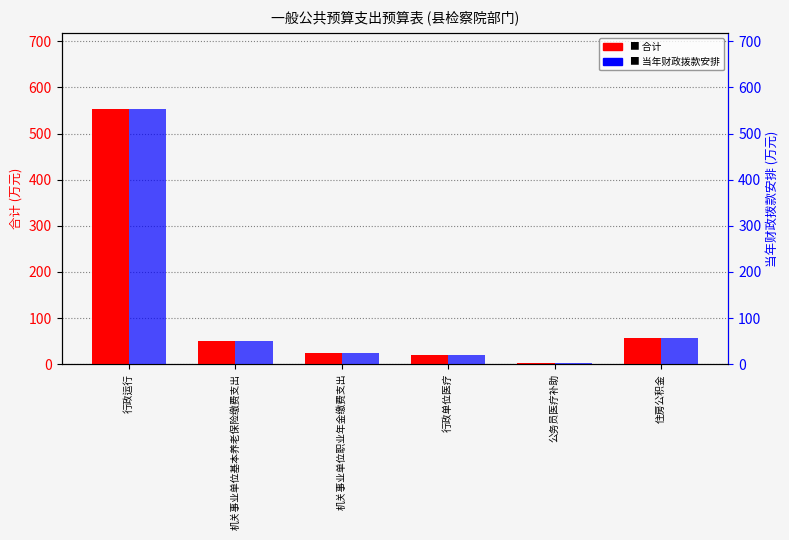

What is the approximate value of 当年财政拨款安排 at 行政单位医疗?

19.2